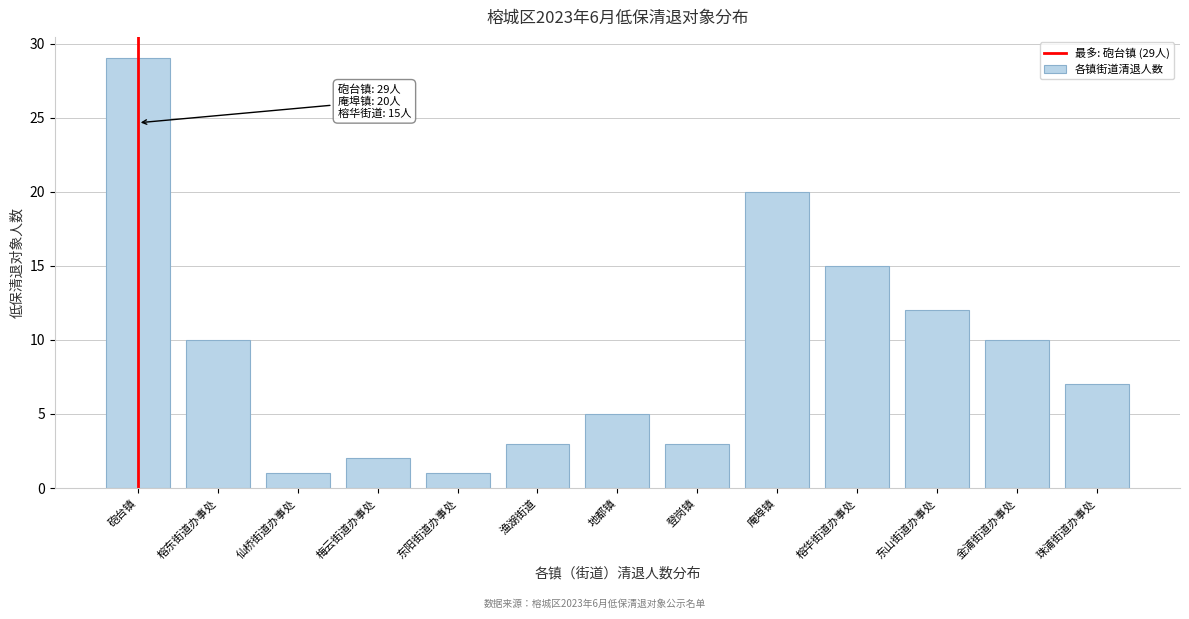

Reading left to right, what are all the values shown in this chart?

29	10	1	2	1	3	5	3	20	15	12	10	7